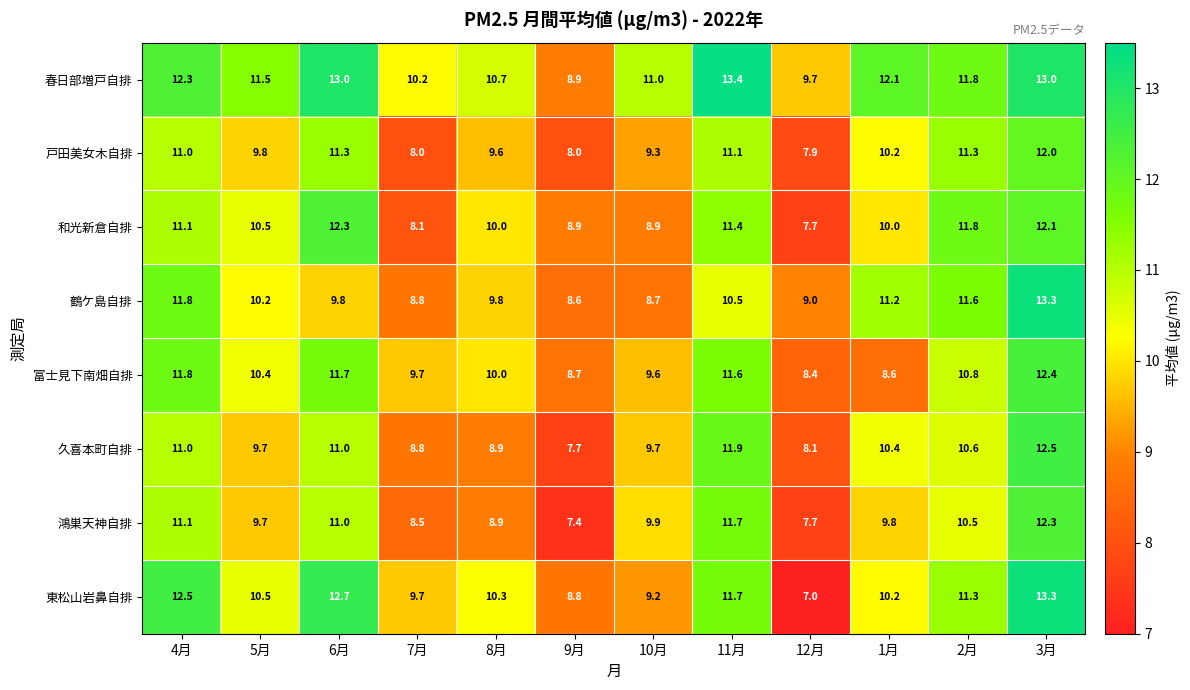

Which series has the widest spread of values?

東松山岩鼻自排